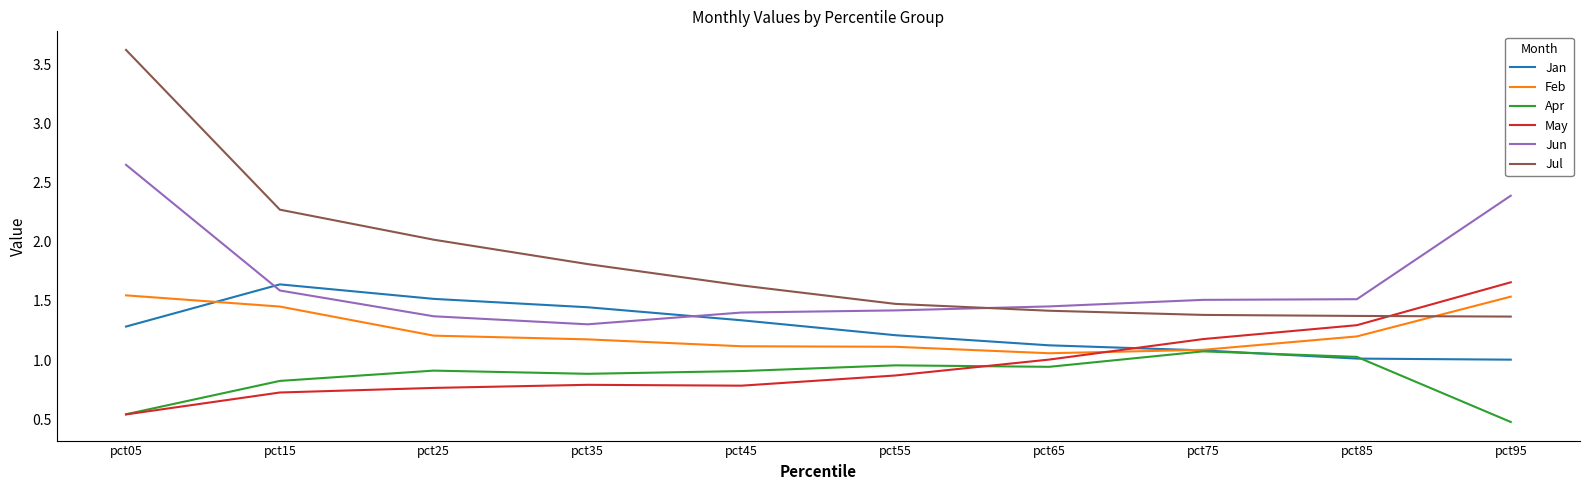

In Apr, how many points are higher than both neighbors (excluding endpoints)?

3